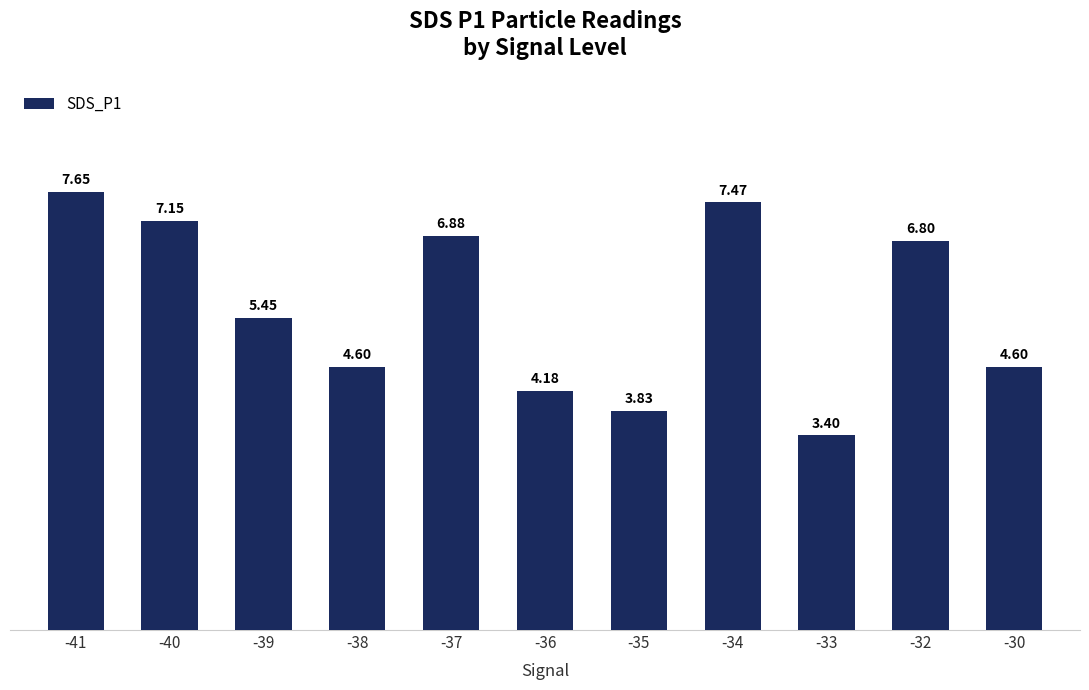

What is the average value?

5.6